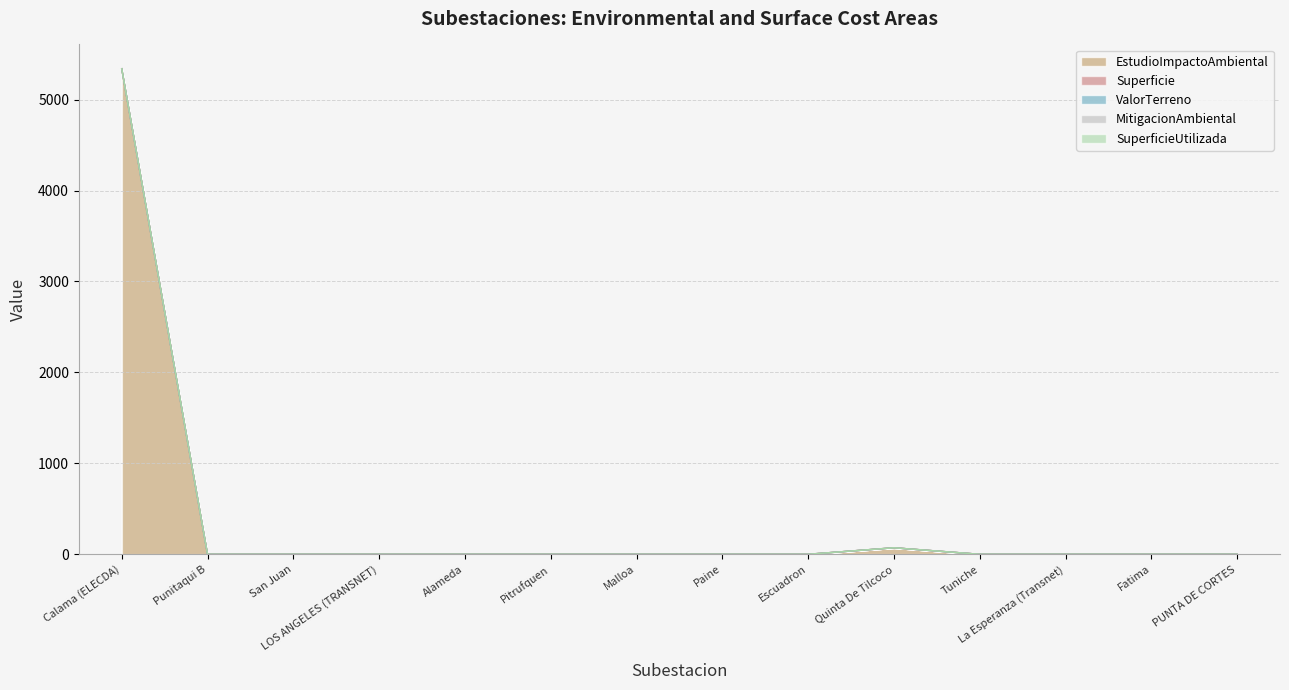

True or false: MitigacionAmbiental and ValorTerreno intersect in this chart.

False